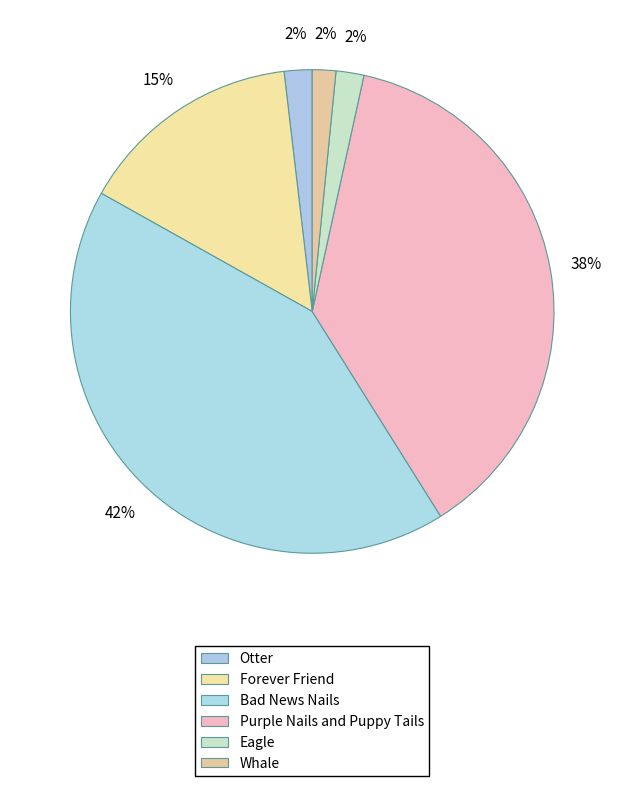

The Whale slice represents 2% of the pie. True or false?

True